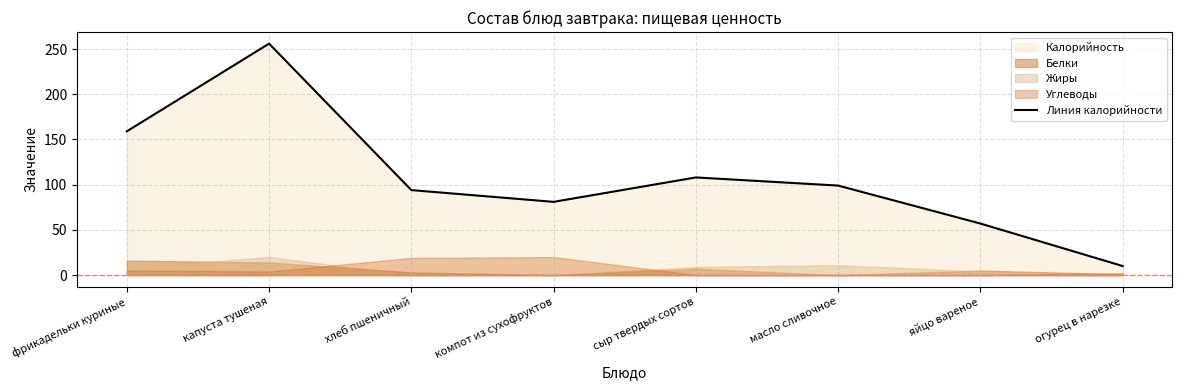

What is the approximate value at хлеб пшеничный?

94